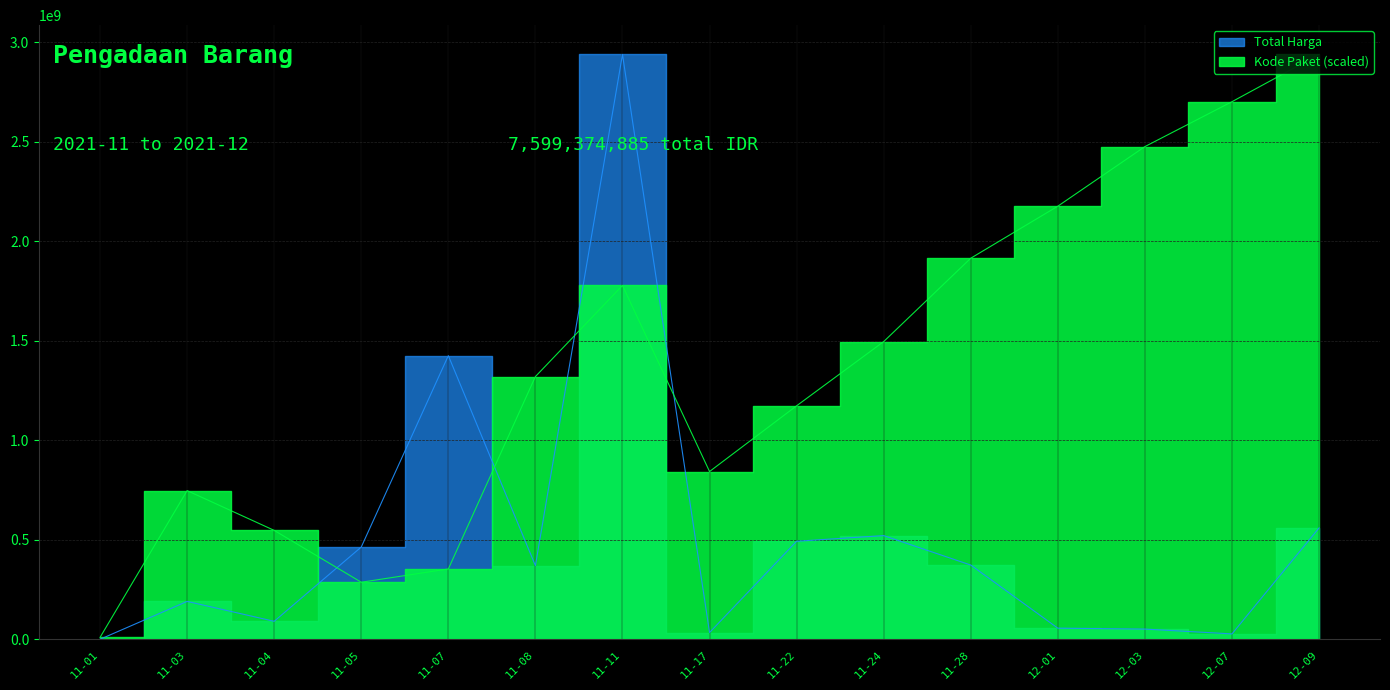

What is the total value across all series at 12-07?

2729746592.7